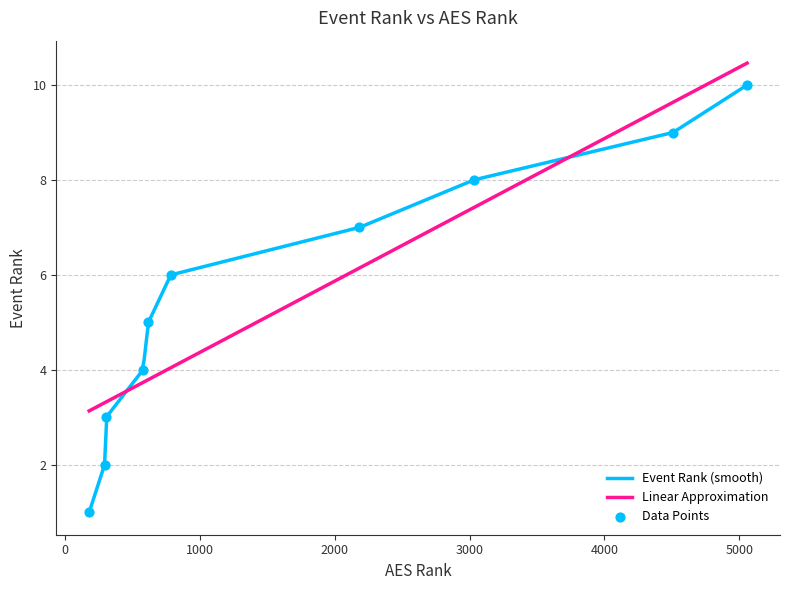

What is the highest value of the Linear Approximation series?

10.5